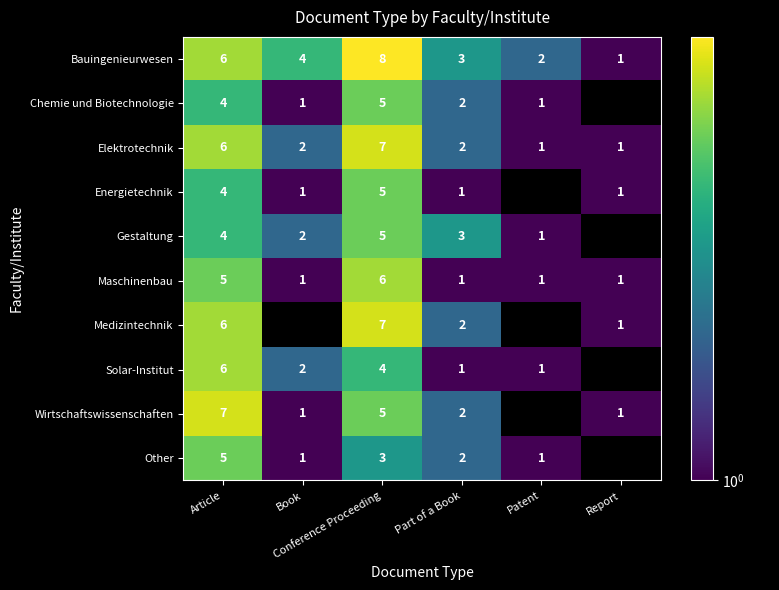

The Bauingenieurwesen series shows 3 at Part of a Book. True or false?

True